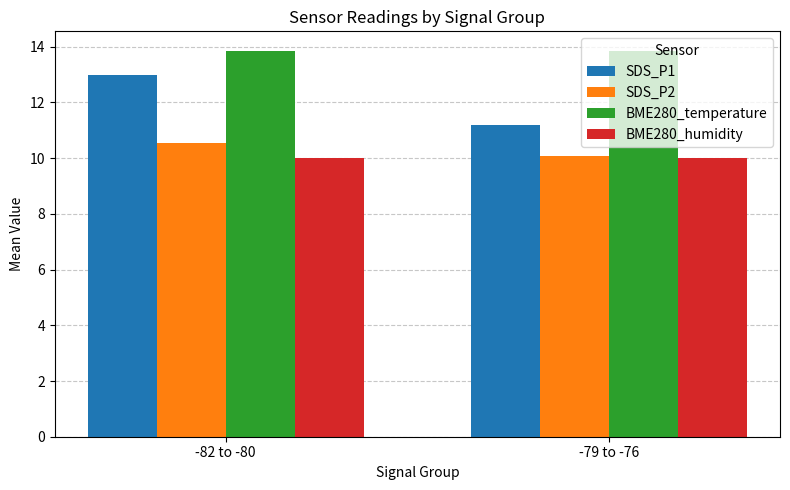

How many groups of bars are there?

2